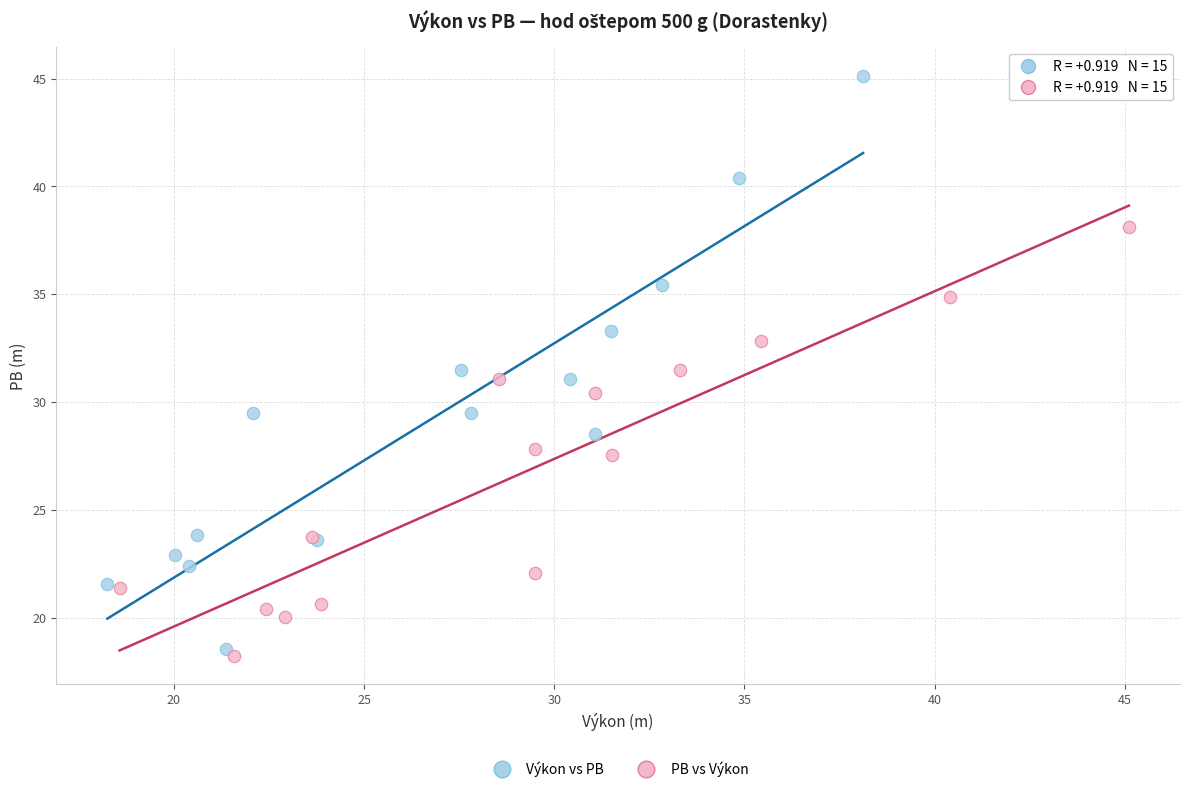

Which series contains the highest Y value?

Výkon vs PB